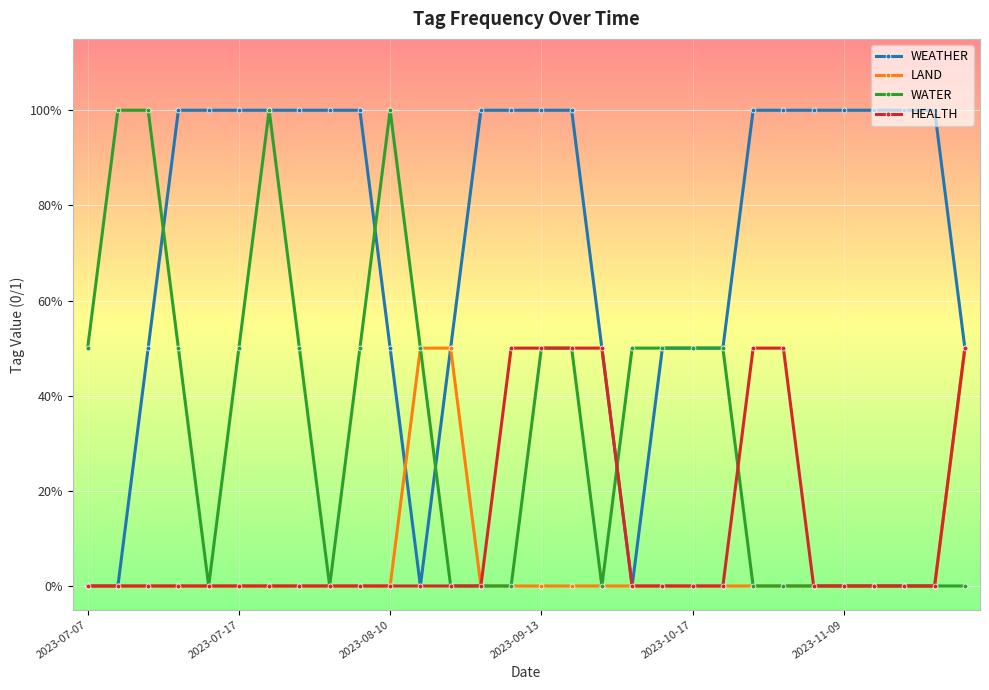

Does the chart have visible grid lines?

Yes